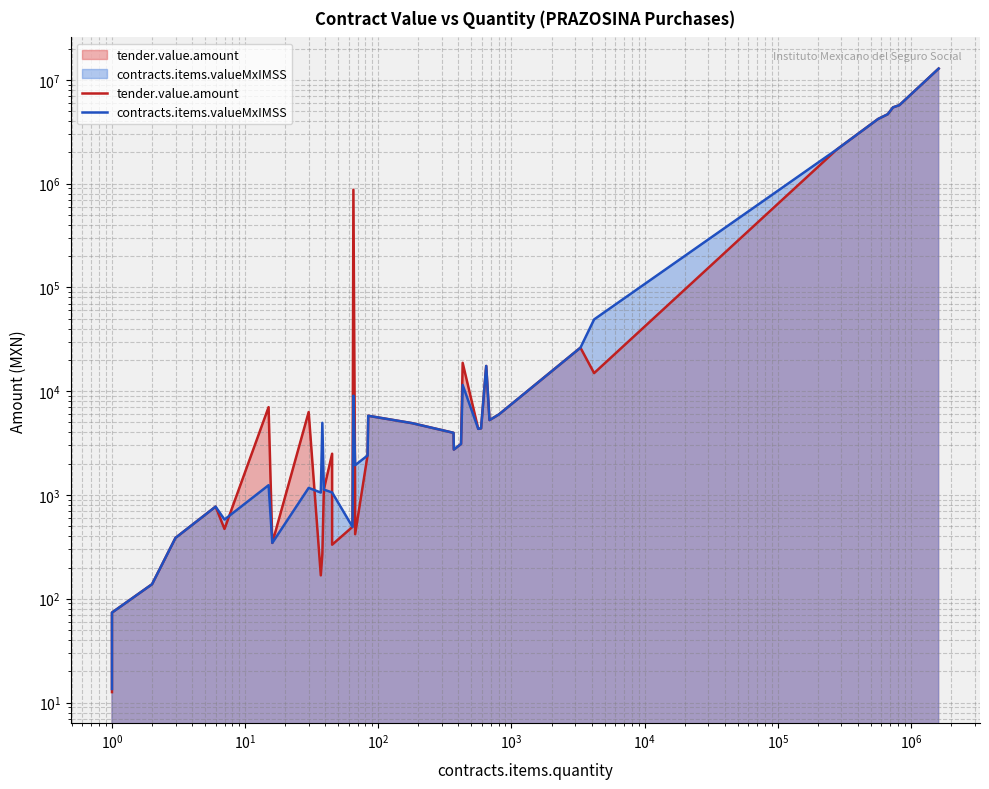

How many times do contracts.items.valueMxIMSS and tender.value.amount cross each other?

4